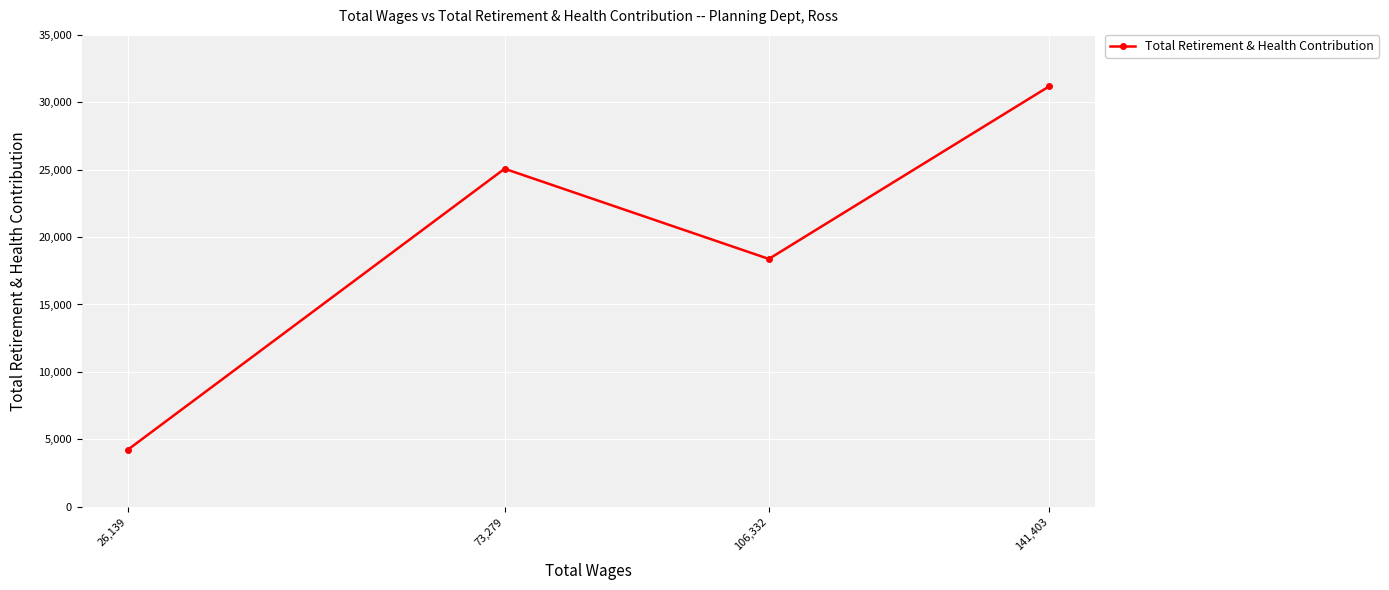

Read the value at 141,403, to the nearest 100.

31200